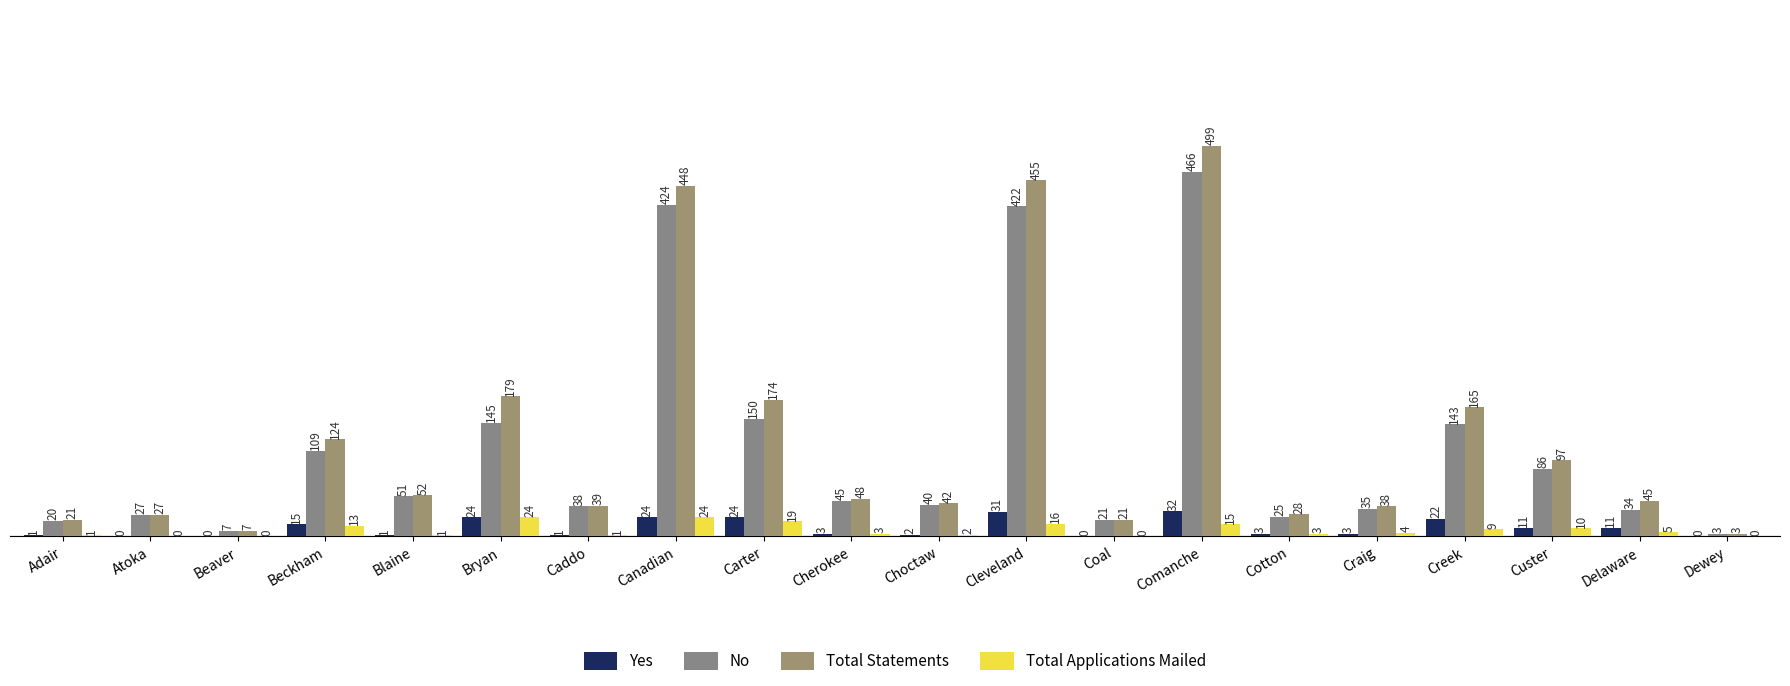

At which label does Total Statements reach its minimum?

Dewey